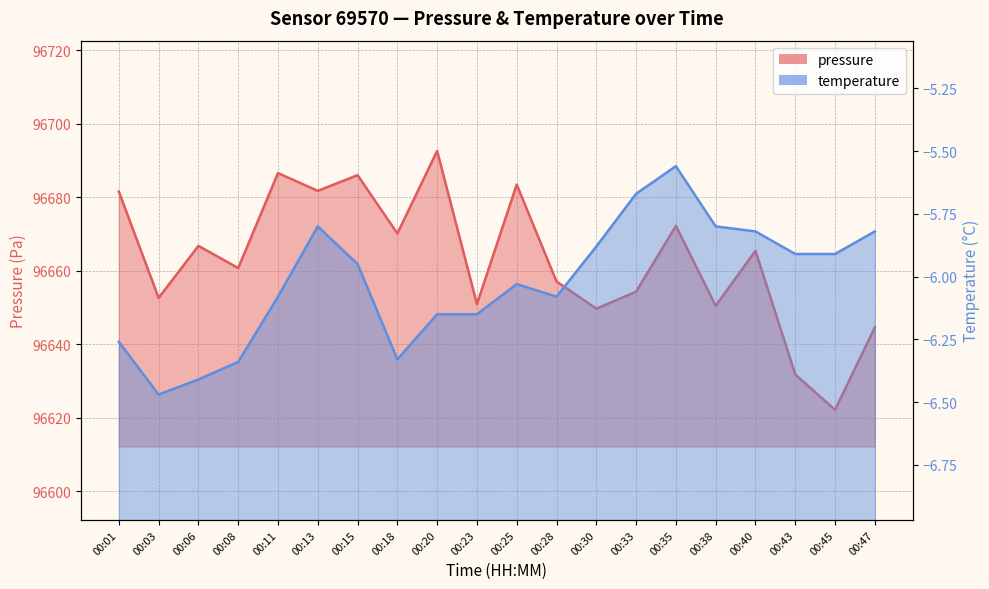

Rank the series by their average value, from highest to lowest.

pressure, temperature